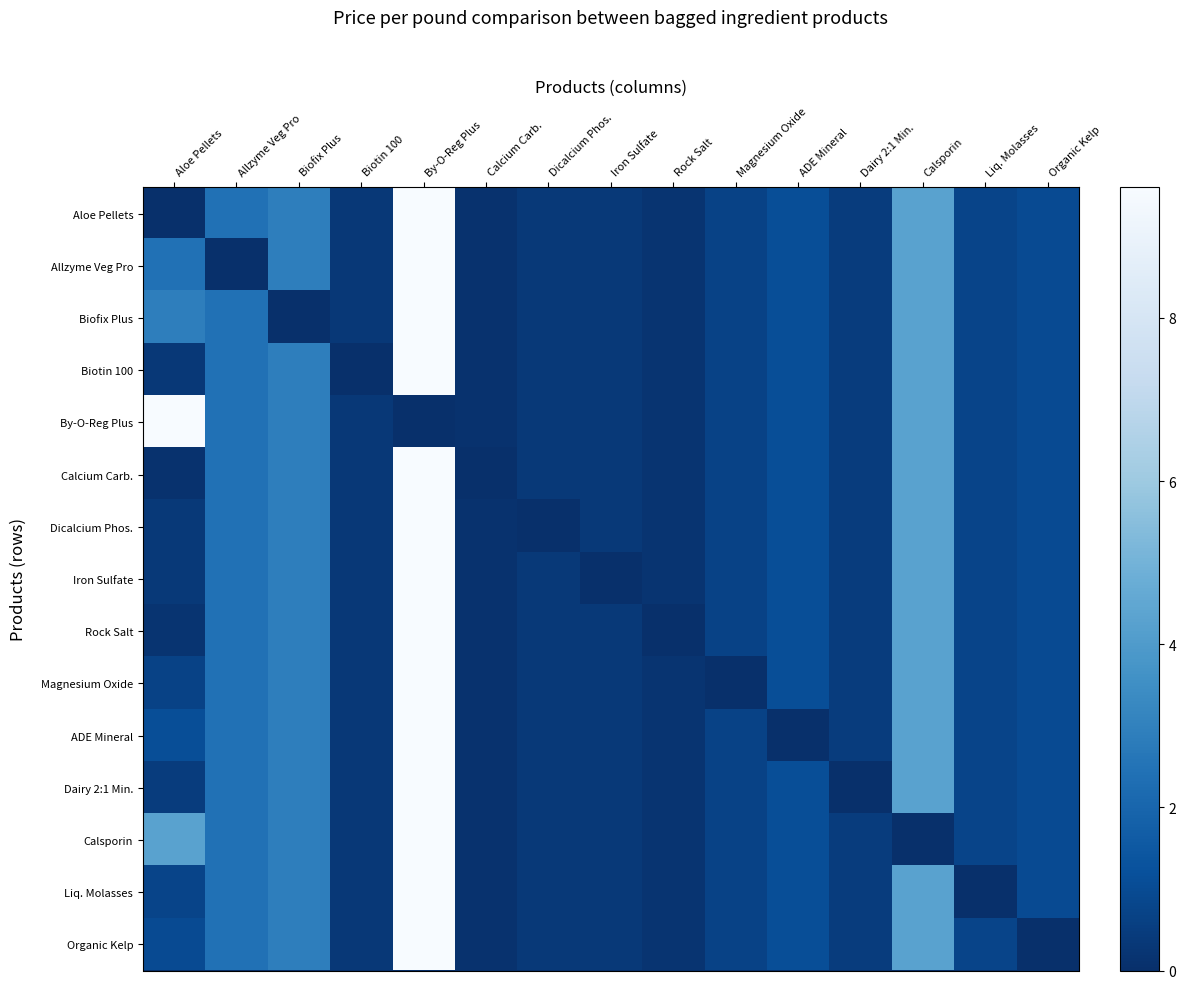

Reading right to left, extract all data points from this chart.

Aloe Pellets: Organic Kelp=1.0	Liq. Molasses=0.8	Calsporin=4.3	Dairy 2:1 Min.=0.5	ADE Mineral=1.1	Magnesium Oxide=0.7	Rock Salt=0.2	Iron Sulfate=0.4	Dicalcium Phos.=0.3	Calcium Carb.=0.1	By-O-Reg Plus=9.6	Biotin 100=0.3	Biofix Plus=2.9	Allzyme Veg Pro=2.4	Aloe Pellets=0.0
Allzyme Veg Pro: Organic Kelp=1.0	Liq. Molasses=0.8	Calsporin=4.3	Dairy 2:1 Min.=0.5	ADE Mineral=1.1	Magnesium Oxide=0.7	Rock Salt=0.2	Iron Sulfate=0.4	Dicalcium Phos.=0.3	Calcium Carb.=0.1	By-O-Reg Plus=9.6	Biotin 100=0.3	Biofix Plus=2.9	Allzyme Veg Pro=0.0	Aloe Pellets=2.4
Biofix Plus: Organic Kelp=1.0	Liq. Molasses=0.8	Calsporin=4.3	Dairy 2:1 Min.=0.5	ADE Mineral=1.1	Magnesium Oxide=0.7	Rock Salt=0.2	Iron Sulfate=0.4	Dicalcium Phos.=0.3	Calcium Carb.=0.1	By-O-Reg Plus=9.6	Biotin 100=0.3	Biofix Plus=0.0	Allzyme Veg Pro=2.4	Aloe Pellets=2.9
Biotin 100: Organic Kelp=1.0	Liq. Molasses=0.8	Calsporin=4.3	Dairy 2:1 Min.=0.5	ADE Mineral=1.1	Magnesium Oxide=0.7	Rock Salt=0.2	Iron Sulfate=0.4	Dicalcium Phos.=0.3	Calcium Carb.=0.1	By-O-Reg Plus=9.6	Biotin 100=0.0	Biofix Plus=2.9	Allzyme Veg Pro=2.4	Aloe Pellets=0.3
By-O-Reg Plus: Organic Kelp=1.0	Liq. Molasses=0.8	Calsporin=4.3	Dairy 2:1 Min.=0.5	ADE Mineral=1.1	Magnesium Oxide=0.7	Rock Salt=0.2	Iron Sulfate=0.4	Dicalcium Phos.=0.3	Calcium Carb.=0.1	By-O-Reg Plus=0.0	Biotin 100=0.3	Biofix Plus=2.9	Allzyme Veg Pro=2.4	Aloe Pellets=9.6
Calcium Carb.: Organic Kelp=1.0	Liq. Molasses=0.8	Calsporin=4.3	Dairy 2:1 Min.=0.5	ADE Mineral=1.1	Magnesium Oxide=0.7	Rock Salt=0.2	Iron Sulfate=0.4	Dicalcium Phos.=0.3	Calcium Carb.=0.0	By-O-Reg Plus=9.6	Biotin 100=0.3	Biofix Plus=2.9	Allzyme Veg Pro=2.4	Aloe Pellets=0.1
Dicalcium Phos.: Organic Kelp=1.0	Liq. Molasses=0.8	Calsporin=4.3	Dairy 2:1 Min.=0.5	ADE Mineral=1.1	Magnesium Oxide=0.7	Rock Salt=0.2	Iron Sulfate=0.4	Dicalcium Phos.=0.0	Calcium Carb.=0.1	By-O-Reg Plus=9.6	Biotin 100=0.3	Biofix Plus=2.9	Allzyme Veg Pro=2.4	Aloe Pellets=0.3
Iron Sulfate: Organic Kelp=1.0	Liq. Molasses=0.8	Calsporin=4.3	Dairy 2:1 Min.=0.5	ADE Mineral=1.1	Magnesium Oxide=0.7	Rock Salt=0.2	Iron Sulfate=0.0	Dicalcium Phos.=0.3	Calcium Carb.=0.1	By-O-Reg Plus=9.6	Biotin 100=0.3	Biofix Plus=2.9	Allzyme Veg Pro=2.4	Aloe Pellets=0.4
Rock Salt: Organic Kelp=1.0	Liq. Molasses=0.8	Calsporin=4.3	Dairy 2:1 Min.=0.5	ADE Mineral=1.1	Magnesium Oxide=0.7	Rock Salt=0.0	Iron Sulfate=0.4	Dicalcium Phos.=0.3	Calcium Carb.=0.1	By-O-Reg Plus=9.6	Biotin 100=0.3	Biofix Plus=2.9	Allzyme Veg Pro=2.4	Aloe Pellets=0.2
Magnesium Oxide: Organic Kelp=1.0	Liq. Molasses=0.8	Calsporin=4.3	Dairy 2:1 Min.=0.5	ADE Mineral=1.1	Magnesium Oxide=0.0	Rock Salt=0.2	Iron Sulfate=0.4	Dicalcium Phos.=0.3	Calcium Carb.=0.1	By-O-Reg Plus=9.6	Biotin 100=0.3	Biofix Plus=2.9	Allzyme Veg Pro=2.4	Aloe Pellets=0.7
ADE Mineral: Organic Kelp=1.0	Liq. Molasses=0.8	Calsporin=4.3	Dairy 2:1 Min.=0.5	ADE Mineral=0.0	Magnesium Oxide=0.7	Rock Salt=0.2	Iron Sulfate=0.4	Dicalcium Phos.=0.3	Calcium Carb.=0.1	By-O-Reg Plus=9.6	Biotin 100=0.3	Biofix Plus=2.9	Allzyme Veg Pro=2.4	Aloe Pellets=1.1
Dairy 2:1 Min.: Organic Kelp=1.0	Liq. Molasses=0.8	Calsporin=4.3	Dairy 2:1 Min.=0.0	ADE Mineral=1.1	Magnesium Oxide=0.7	Rock Salt=0.2	Iron Sulfate=0.4	Dicalcium Phos.=0.3	Calcium Carb.=0.1	By-O-Reg Plus=9.6	Biotin 100=0.3	Biofix Plus=2.9	Allzyme Veg Pro=2.4	Aloe Pellets=0.5
Calsporin: Organic Kelp=1.0	Liq. Molasses=0.8	Calsporin=0.0	Dairy 2:1 Min.=0.5	ADE Mineral=1.1	Magnesium Oxide=0.7	Rock Salt=0.2	Iron Sulfate=0.4	Dicalcium Phos.=0.3	Calcium Carb.=0.1	By-O-Reg Plus=9.6	Biotin 100=0.3	Biofix Plus=2.9	Allzyme Veg Pro=2.4	Aloe Pellets=4.3
Liq. Molasses: Organic Kelp=1.0	Liq. Molasses=0.0	Calsporin=4.3	Dairy 2:1 Min.=0.5	ADE Mineral=1.1	Magnesium Oxide=0.7	Rock Salt=0.2	Iron Sulfate=0.4	Dicalcium Phos.=0.3	Calcium Carb.=0.1	By-O-Reg Plus=9.6	Biotin 100=0.3	Biofix Plus=2.9	Allzyme Veg Pro=2.4	Aloe Pellets=0.8
Organic Kelp: Organic Kelp=0.0	Liq. Molasses=0.8	Calsporin=4.3	Dairy 2:1 Min.=0.5	ADE Mineral=1.1	Magnesium Oxide=0.7	Rock Salt=0.2	Iron Sulfate=0.4	Dicalcium Phos.=0.3	Calcium Carb.=0.1	By-O-Reg Plus=9.6	Biotin 100=0.3	Biofix Plus=2.9	Allzyme Veg Pro=2.4	Aloe Pellets=1.0